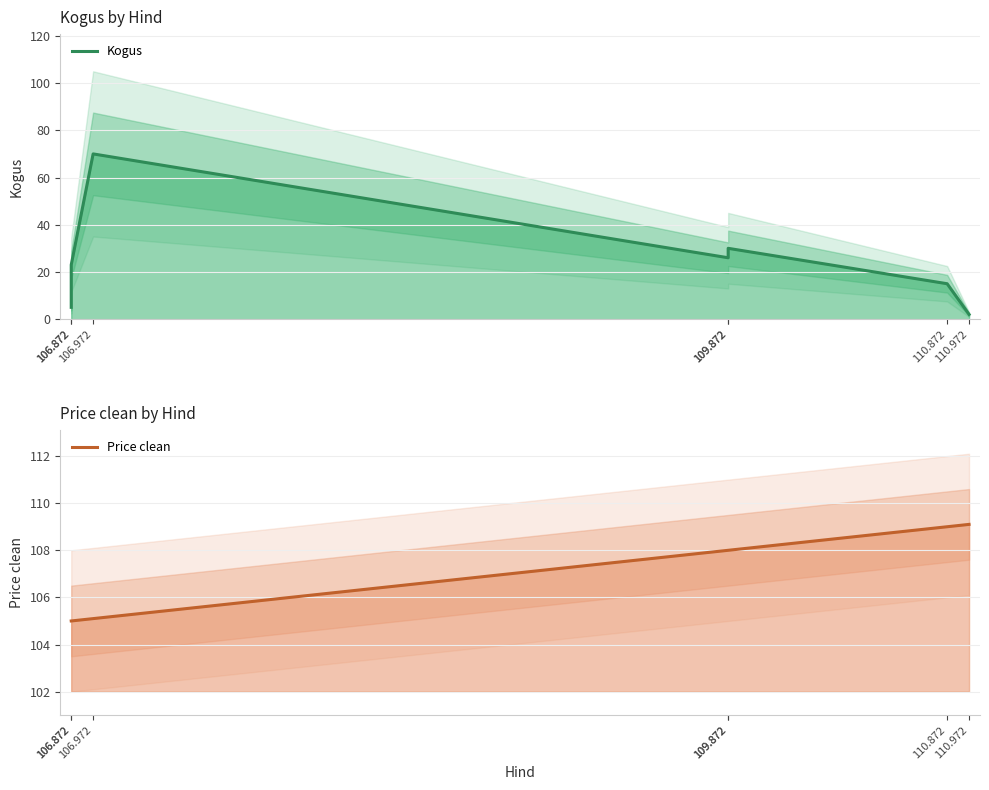

How many distinct data groups are displayed?

2